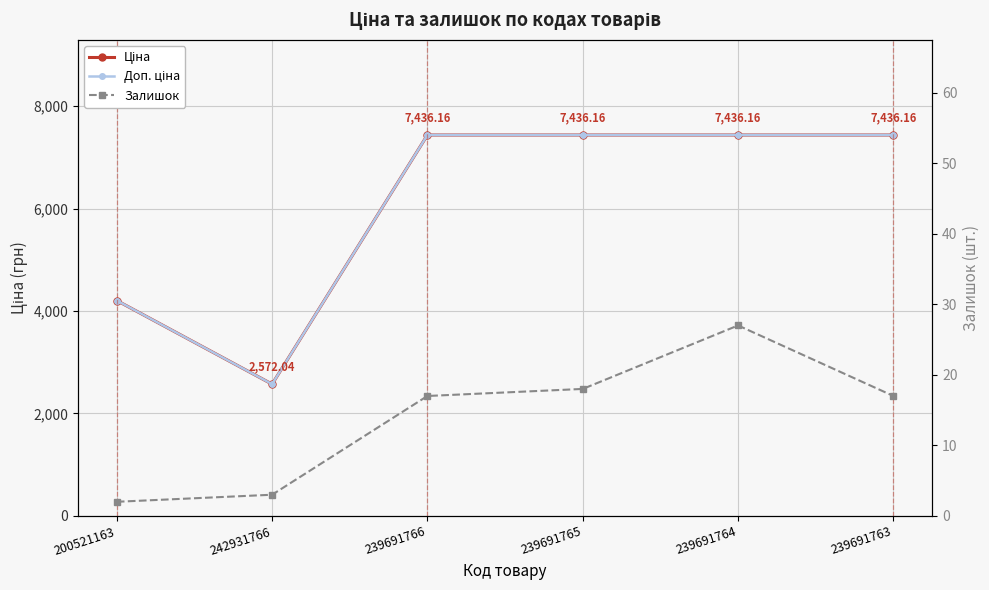

The Доп. ціна series shows 7436.2 at 239691765. True or false?

True